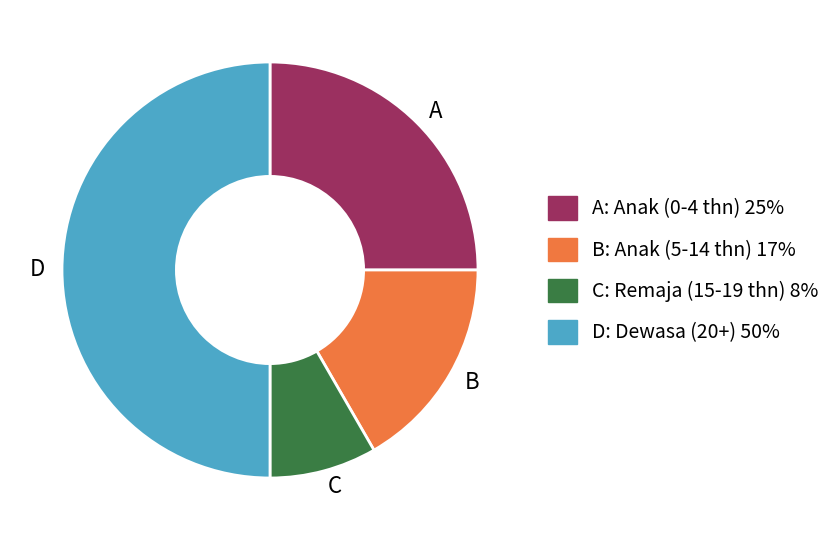

Combined, do B and A account for over 50%?

No